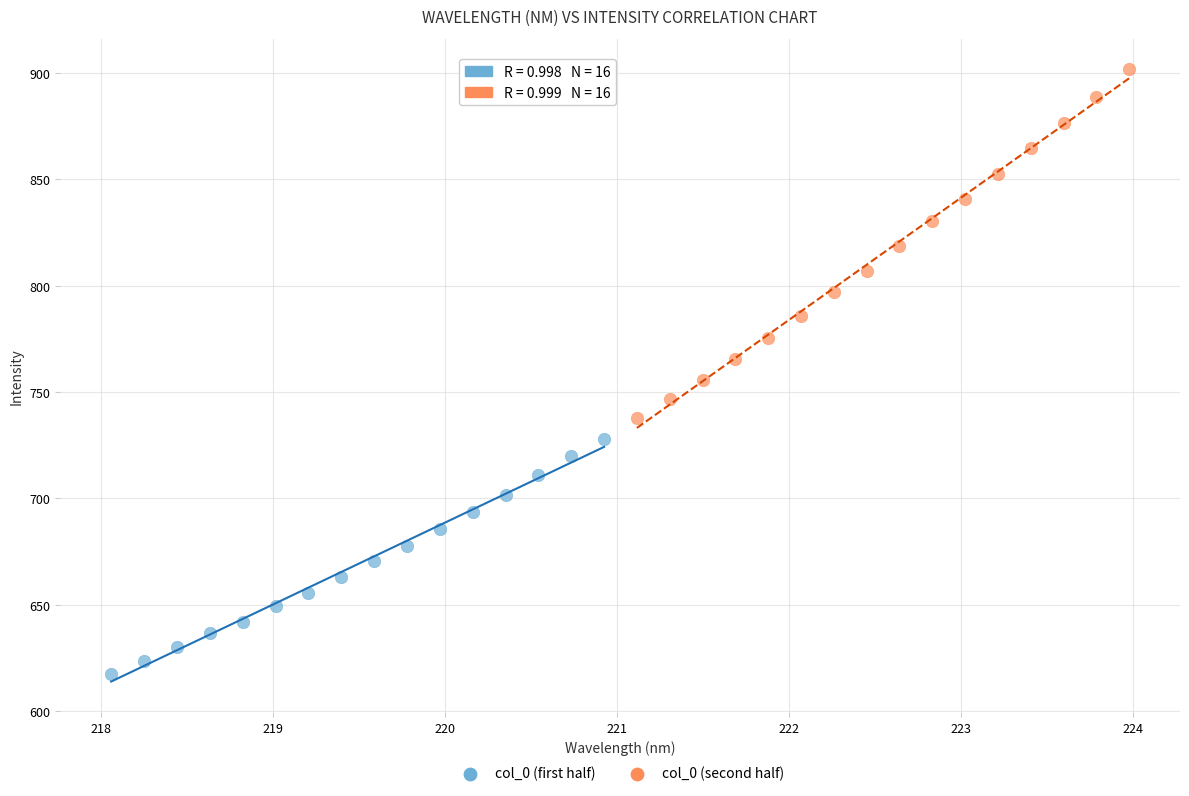

Which series contains the lowest Y value?

col_0 (first half)